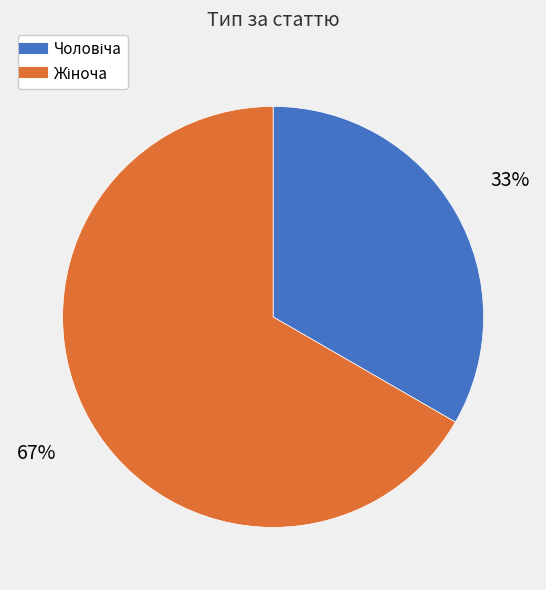

How many segments does this pie chart have?

2